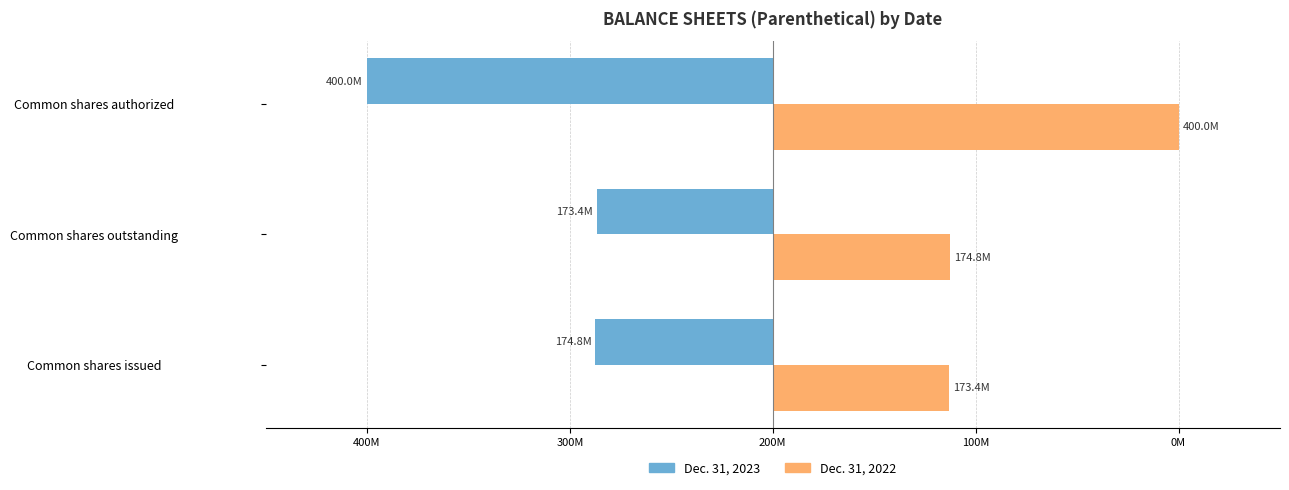

What are all the series names shown in the legend?

Dec. 31, 2023, Dec. 31, 2022